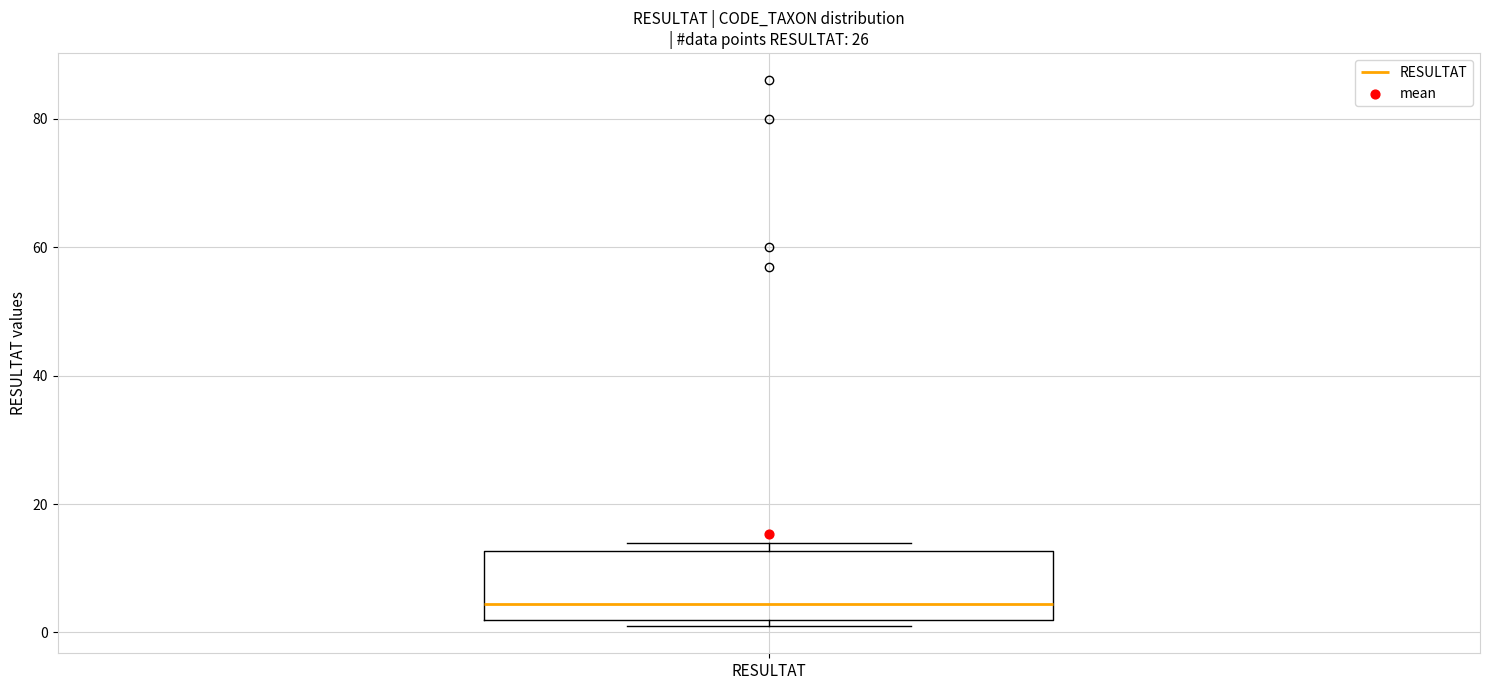

Read this box plot against the y-axis: the position of the median line, the range covered by the box, and the ends of both whiskers. The values are not printed on the chart, so give them approximately, as read against the axis.

median 4, box 2 to 12, whiskers 2 (just below the box's lower edge) to 14